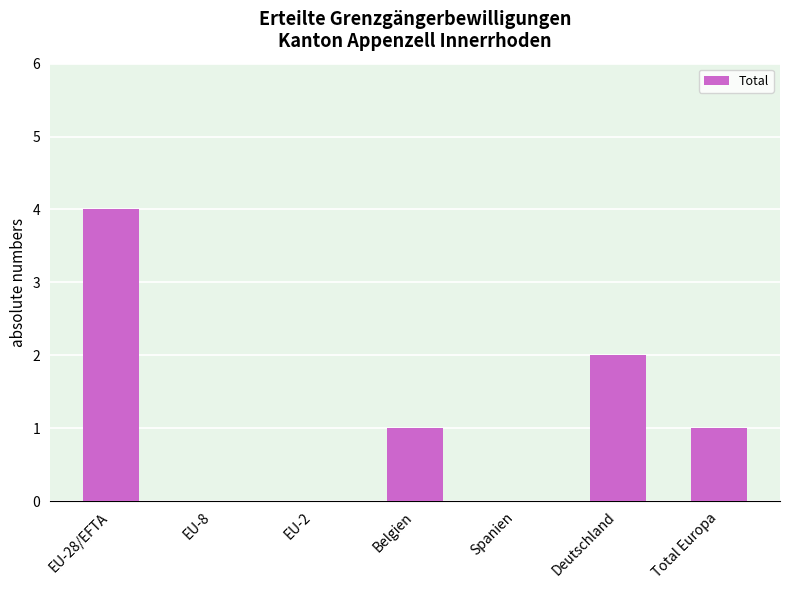

Where does the data first go above 1?

EU-28/EFTA